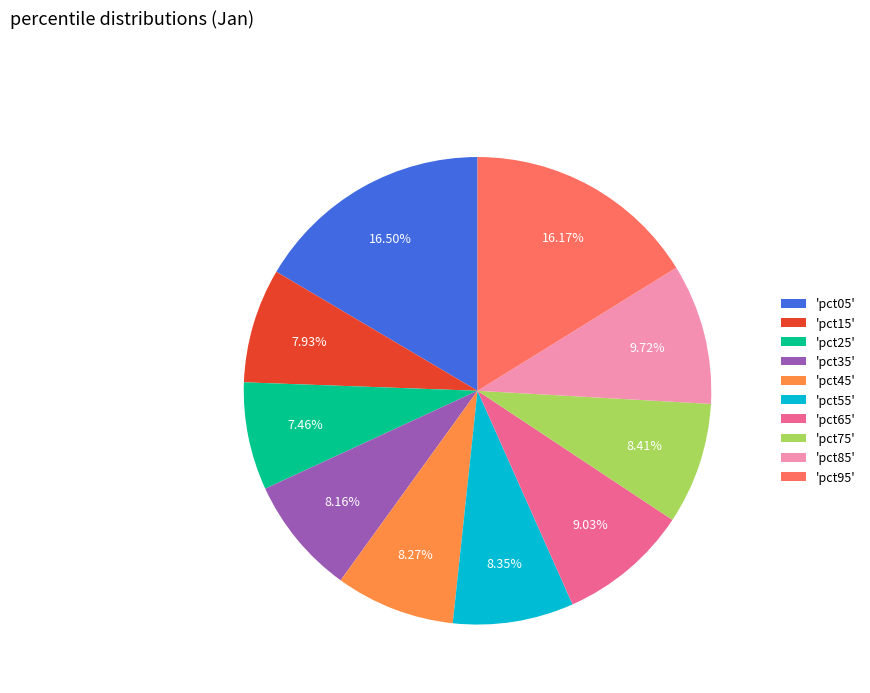

Do 'pct65' and 'pct75' together represent more than half of the pie?

No